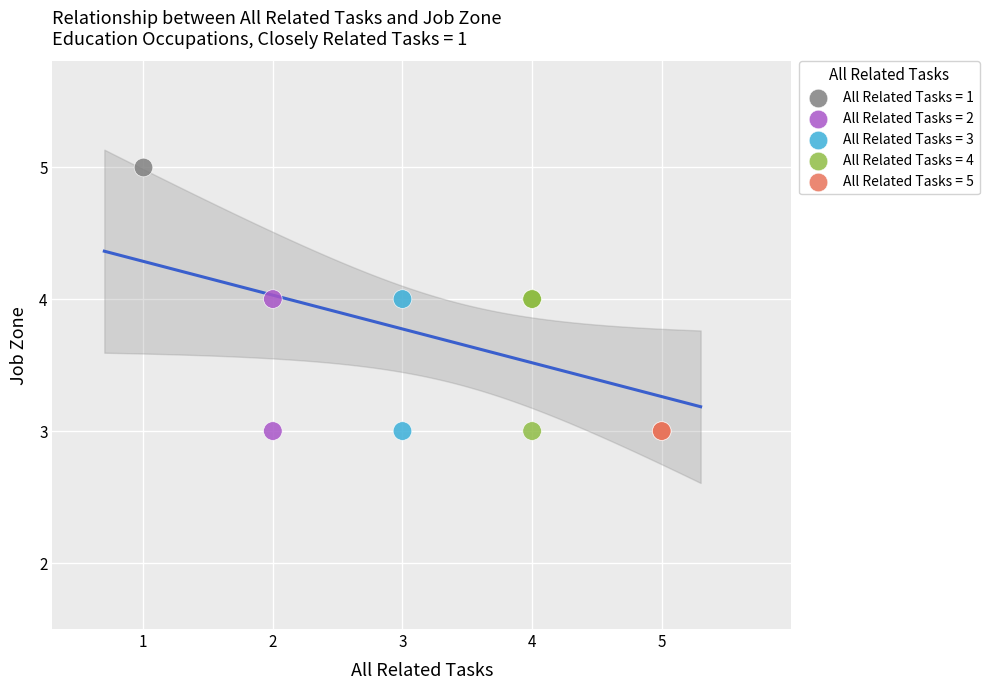

What are all the series names shown in the legend?

All Related Tasks = 1, All Related Tasks = 2, All Related Tasks = 3, All Related Tasks = 4, All Related Tasks = 5